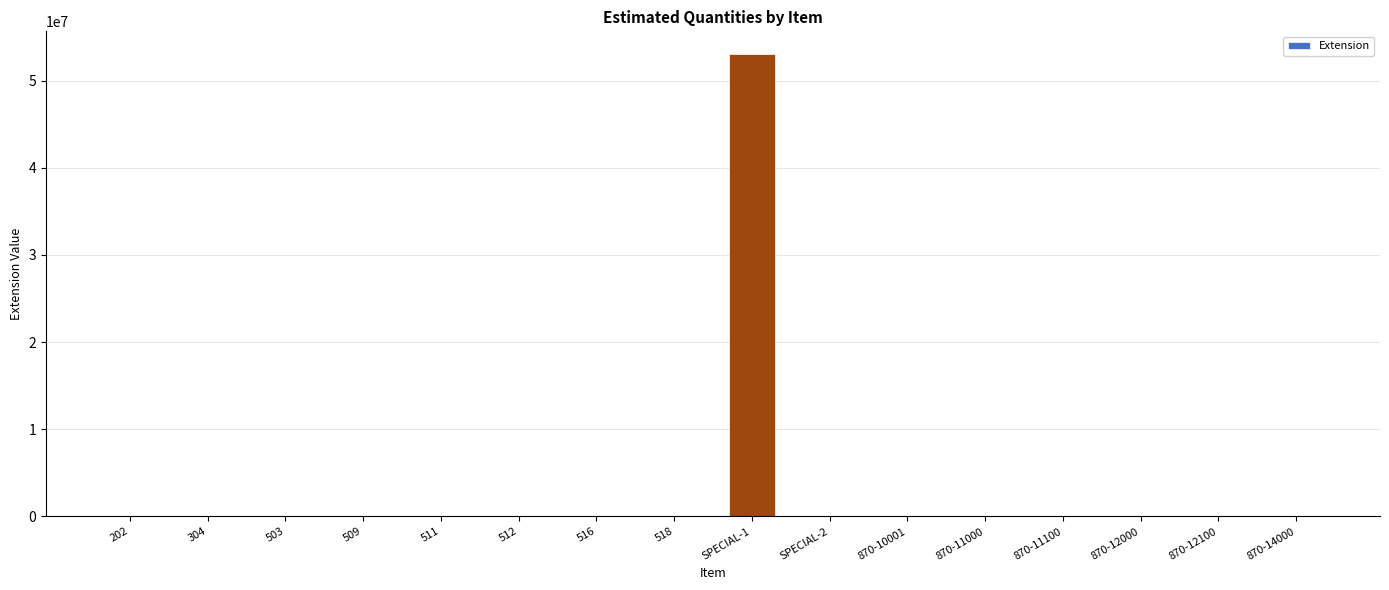

What is the sum of all values?

53172142